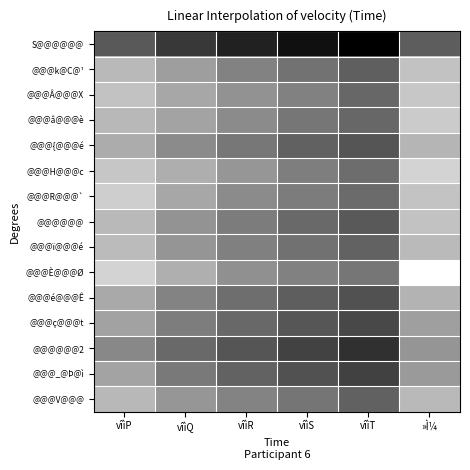

At vîìS, list the series in order from largest to smallest.

S@@@@@@, @@@@@@2, @@@_@Þ@ì, @@@ç@@@t, @@@é@@@Ê, @@@{@@@é, @@@@@@, @@@ï@@@é, @@@k@C@¹, @@@V@@@, @@@â@@@è, @@@R@@@`, @@@H@@@c, @@@È@@@Ø, @@@Â@@@X